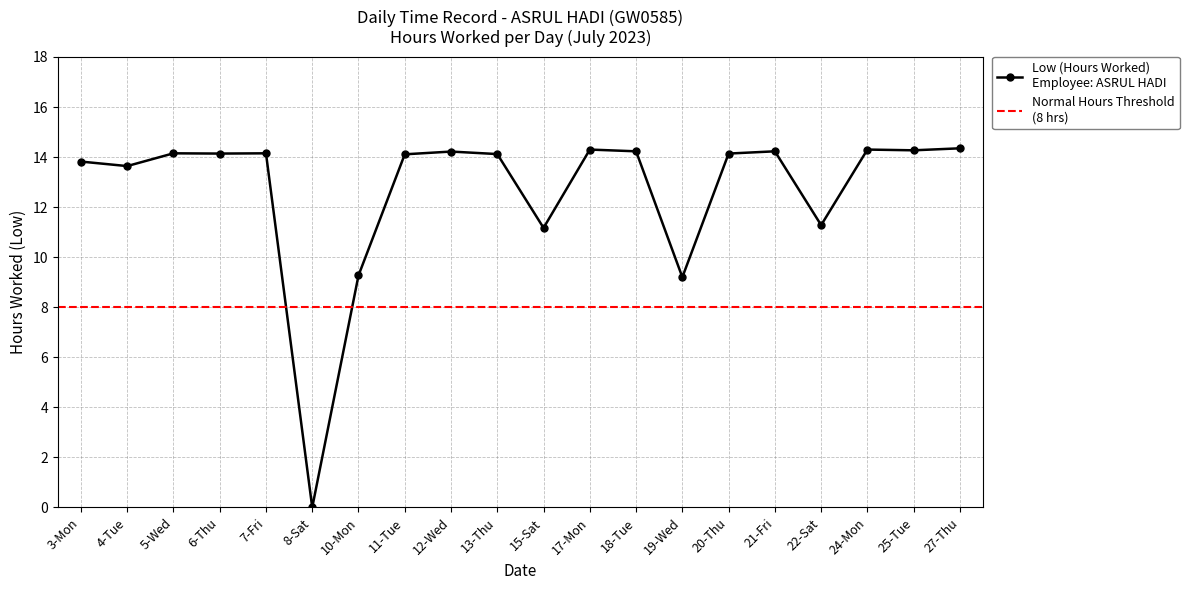

Is this an area chart (filled region under the line)?

No